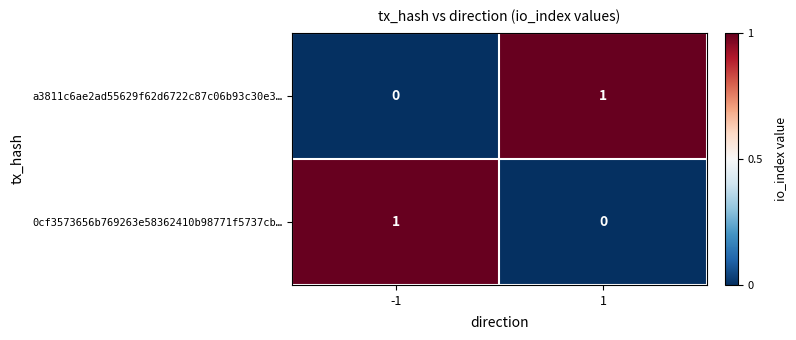

The a3811c6ae2ad55629f62d6722c87c06b93c30e3… series shows 0 at -1. True or false?

True